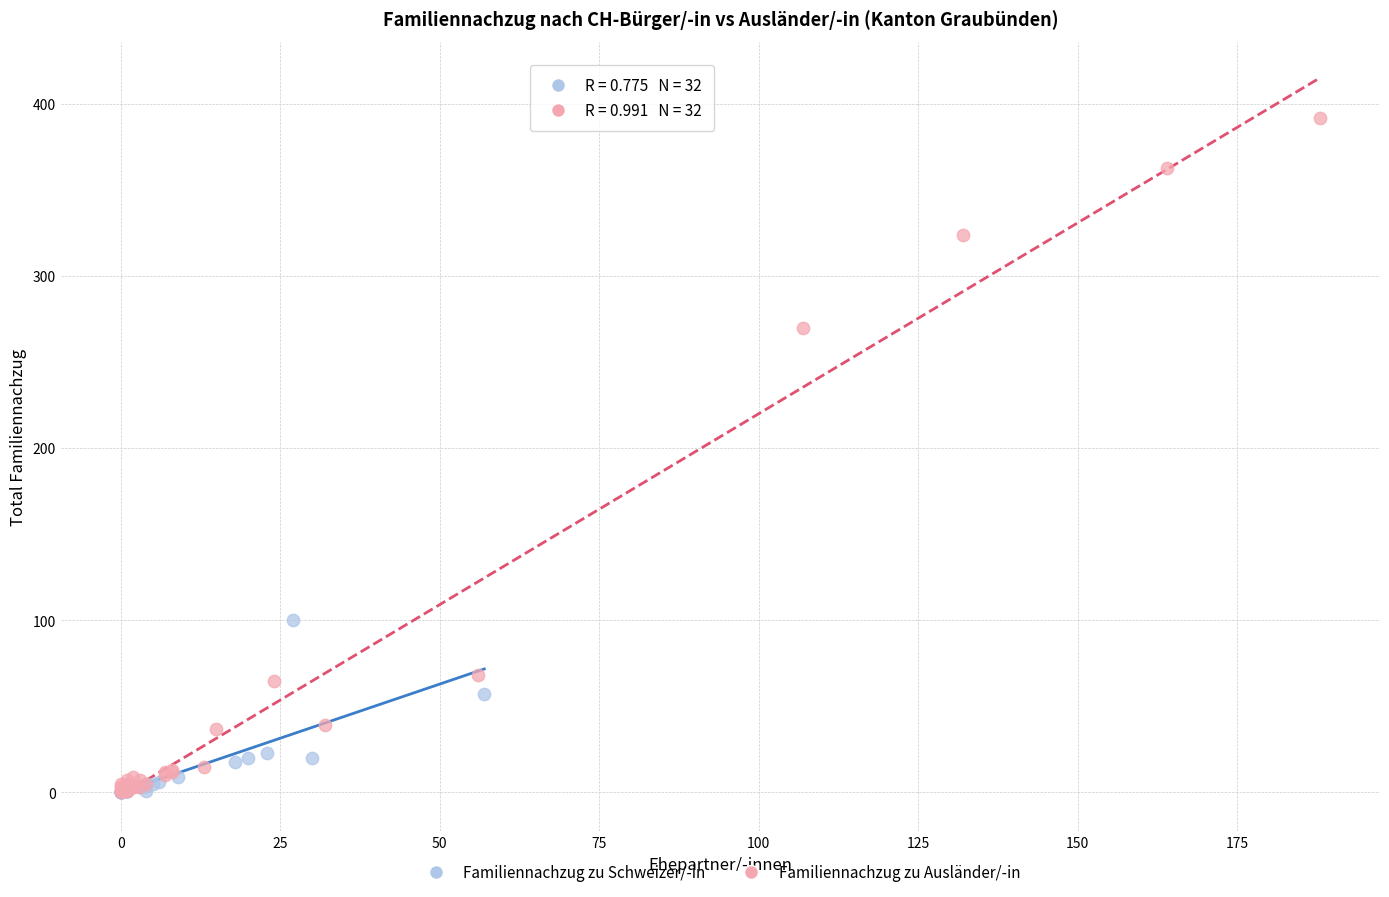

Which series reaches the maximum Y coordinate?

Familiennachzug zu Ausländer/-in